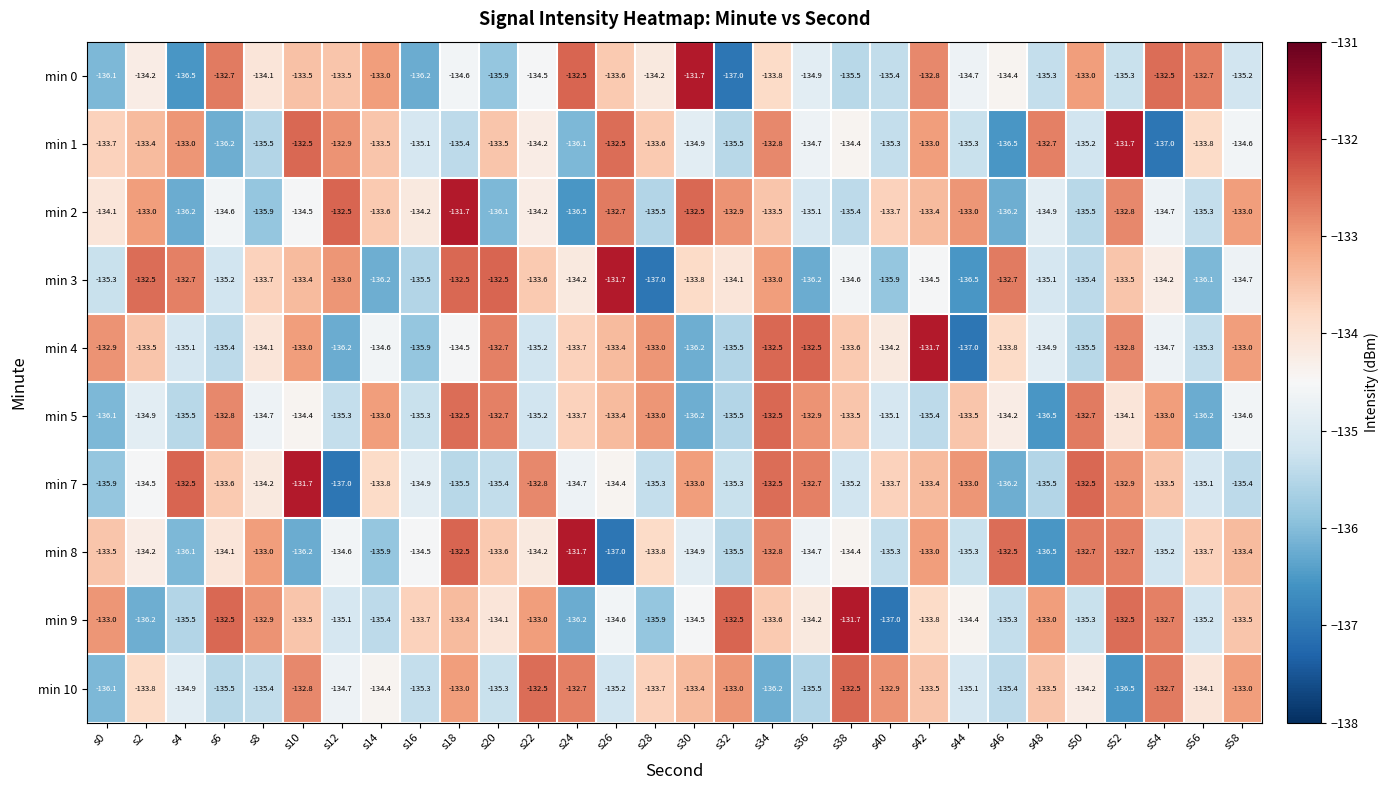

What is the smallest value displayed?

-137.0